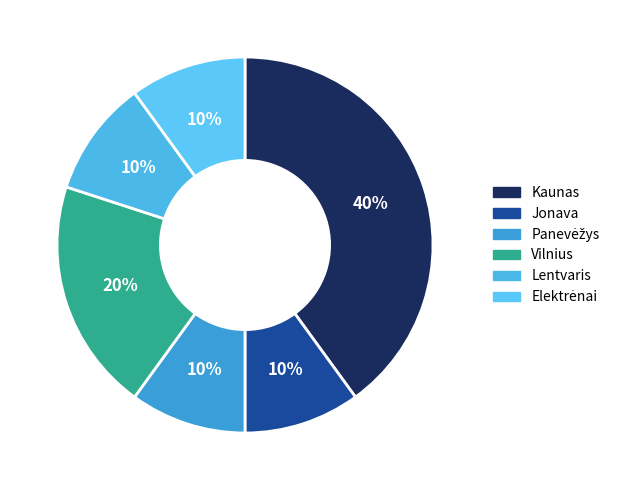

How many slices are in this pie chart?

6